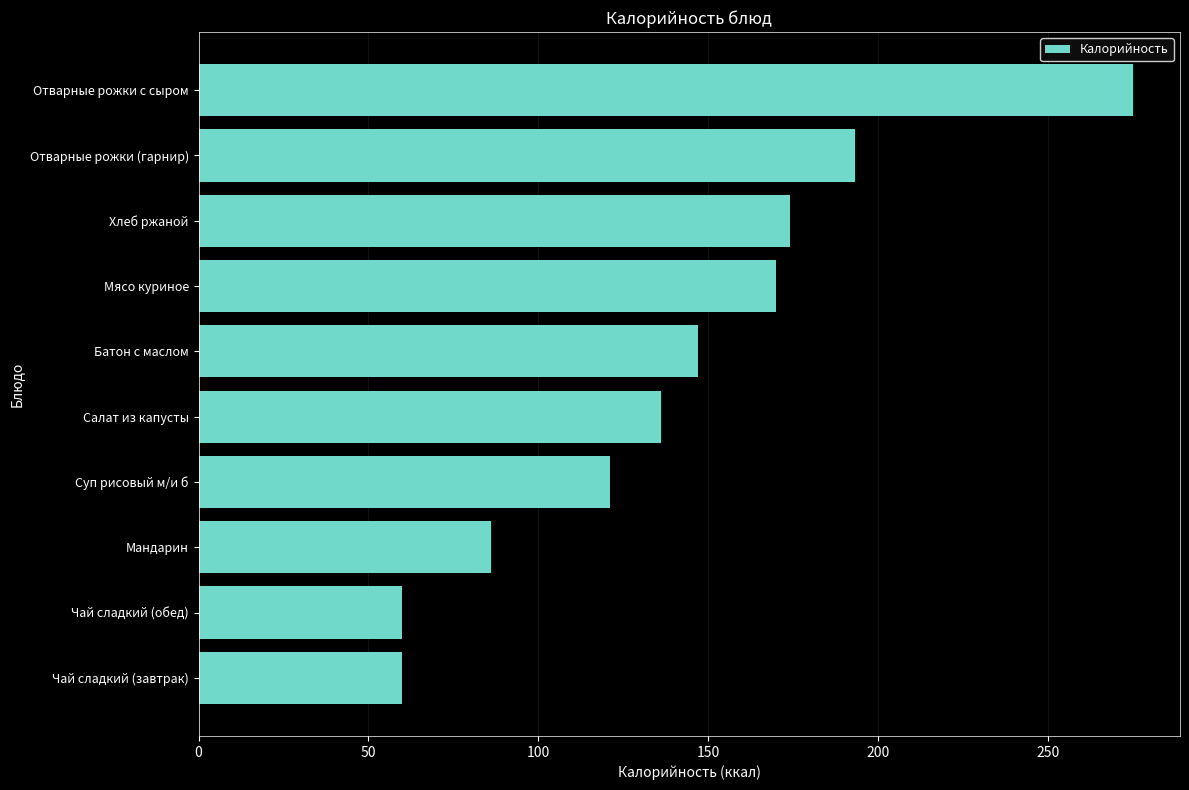

Reading top to bottom, extract all data points from this chart.

Отварные рожки с сыром=275.0	Отварные рожки (гарнир)=193.2	Хлеб ржаной=174.0	Мясо куриное=170.0	Батон с маслом=147.0	Салат из капусты=136.0	Суп рисовый м/и б=121.0	Мандарин=86.0	Чай сладкий (обед)=60.0	Чай сладкий (завтрак)=60.0